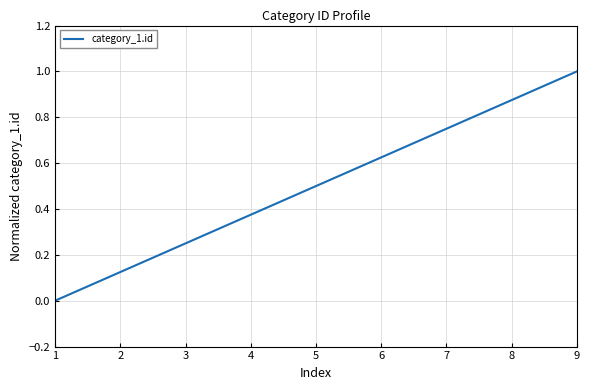

What is the sum of all values?

4.5